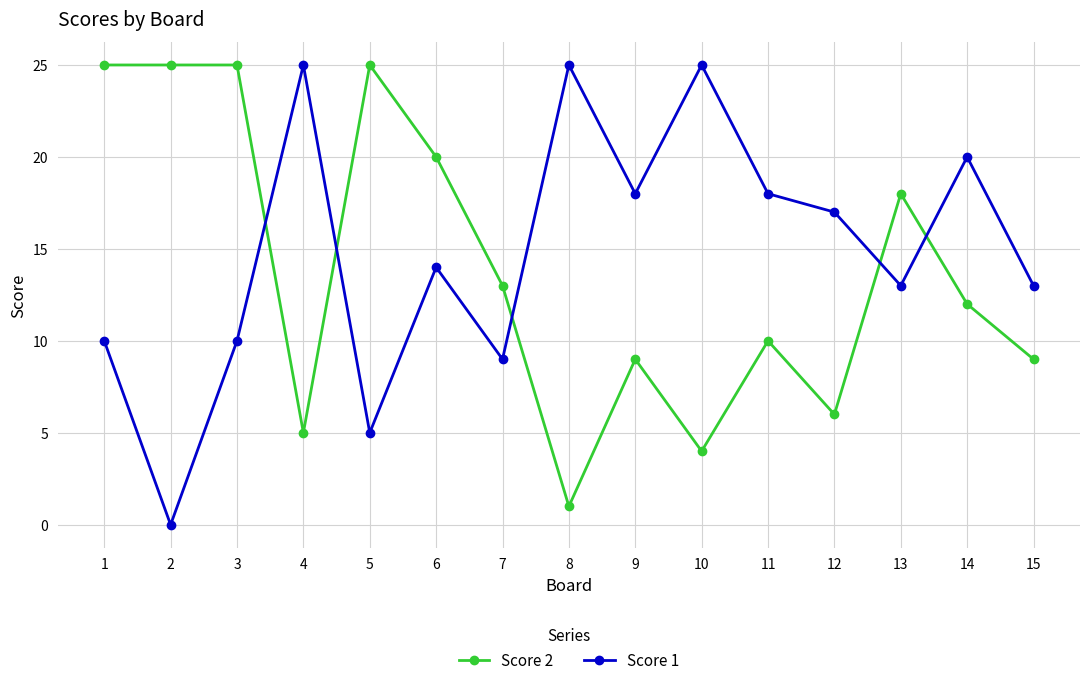

What is the difference between the maximum and second lowest values in the Score 2 series?

21